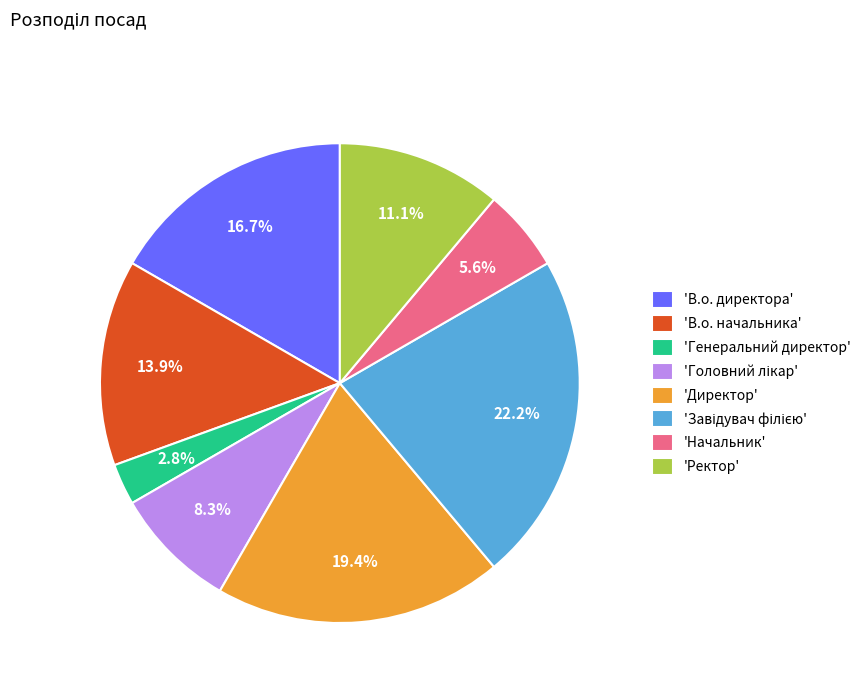

Combined, do 'Директор' and 'В.о. директора' account for over 50%?

No